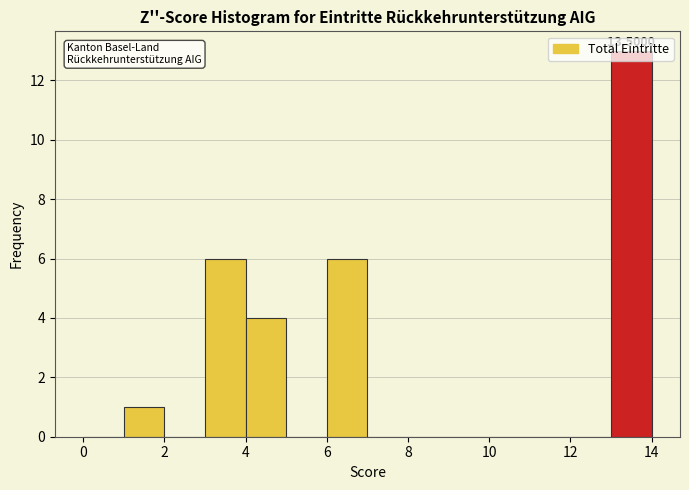

Which range on the x-axis has the tallest bar?

13 to 14